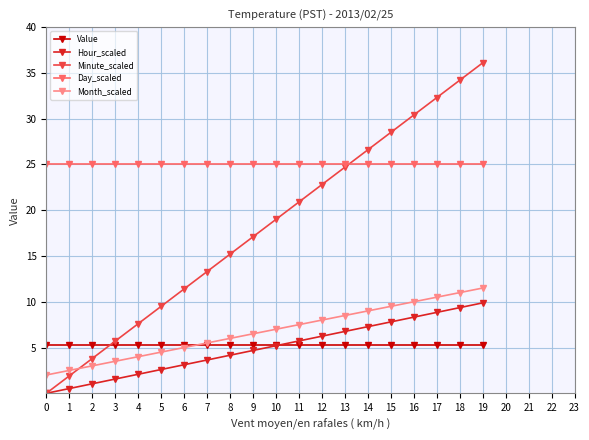

Reading right to left, list all the values displayed in this chart.

Value: 19=5.3	18=5.3	17=5.3	16=5.3	15=5.3	14=5.3	13=5.3	12=5.3	11=5.3	10=5.3	9=5.3	8=5.3	7=5.3	6=5.3	5=5.3	4=5.3	3=5.3	2=5.3	1=5.3	0=5.3
Hour_scaled: 19=9.9	18=9.4	17=8.8	16=8.3	15=7.8	14=7.3	13=6.8	12=6.2	11=5.7	10=5.2	9=4.7	8=4.2	7=3.6	6=3.1	5=2.6	4=2.1	3=1.6	2=1.0	1=0.5	0=0.0
Minute_scaled: 19=36.1	18=34.2	17=32.3	16=30.4	15=28.5	14=26.6	13=24.7	12=22.8	11=20.9	10=19.0	9=17.1	8=15.2	7=13.3	6=11.4	5=9.5	4=7.6	3=5.7	2=3.8	1=1.9	0=0.0
Day_scaled: 19=25.0	18=25.0	17=25.0	16=25.0	15=25.0	14=25.0	13=25.0	12=25.0	11=25.0	10=25.0	9=25.0	8=25.0	7=25.0	6=25.0	5=25.0	4=25.0	3=25.0	2=25.0	1=25.0	0=25.0
Month_scaled: 19=11.5	18=11.0	17=10.5	16=10.0	15=9.5	14=9.0	13=8.5	12=8.0	11=7.5	10=7.0	9=6.5	8=6.0	7=5.5	6=5.0	5=4.5	4=4.0	3=3.5	2=3.0	1=2.5	0=2.0